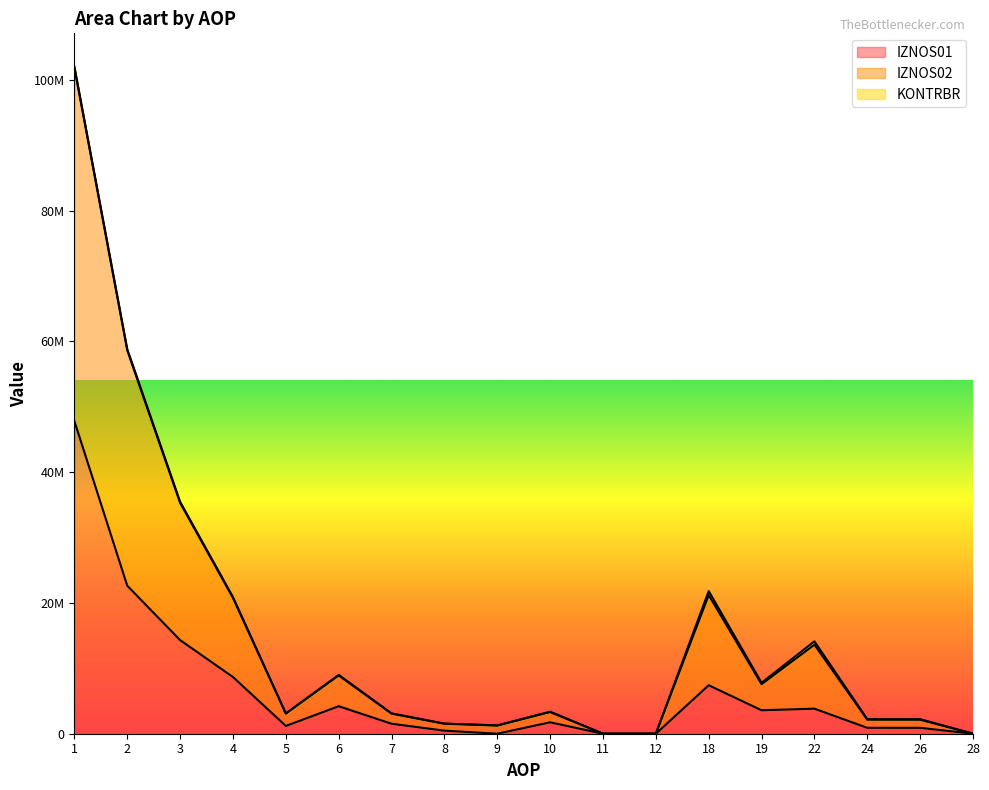

Does the chart display data point markers on the line(s)?

No